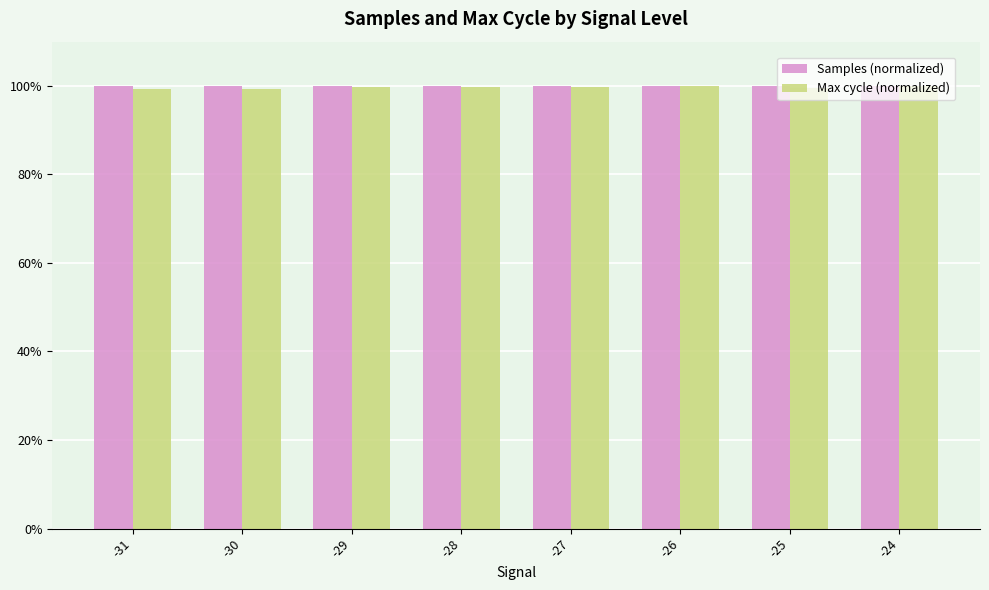

The Max cycle (normalized) series shows 176.7 at -26. True or false?

False